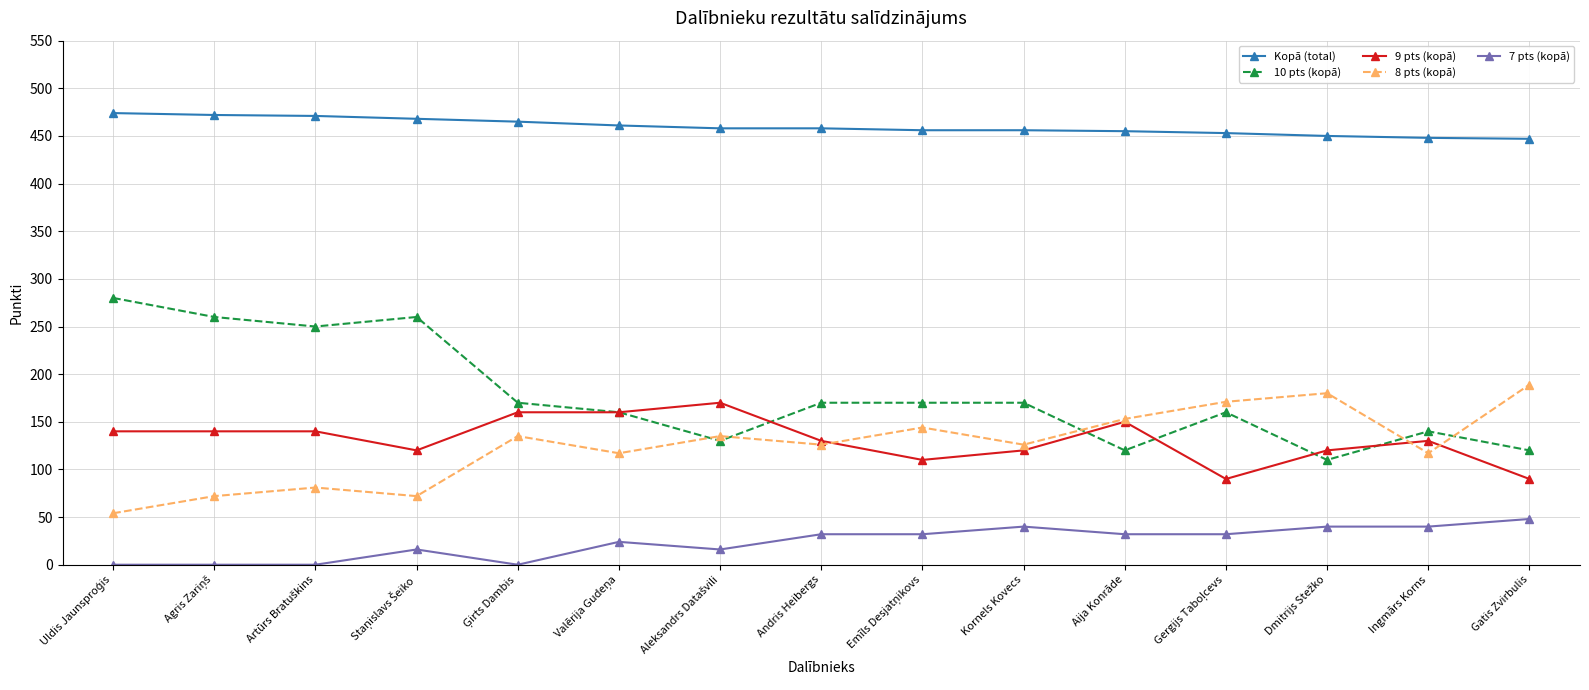

How many lines are shown in the chart?

5